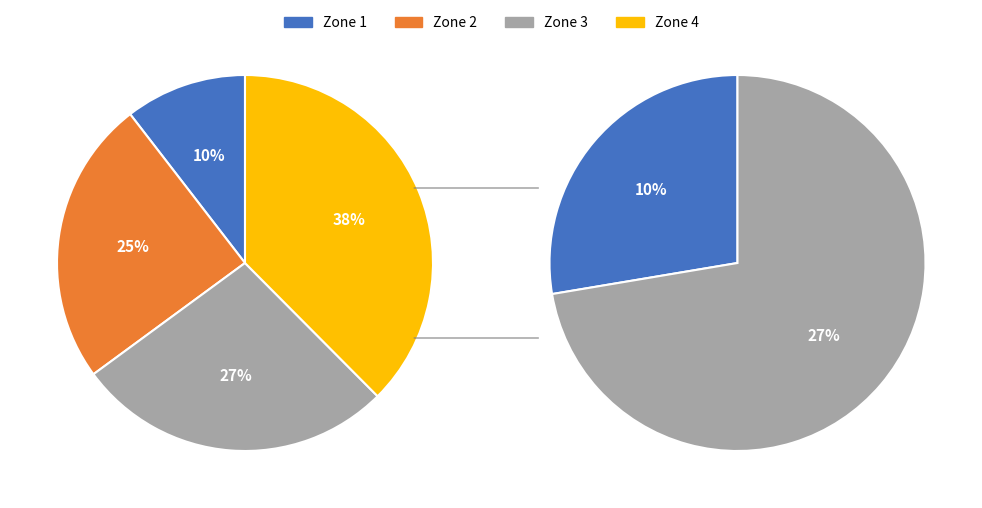

To the nearest percent, what percentage of the pie is Zone 1?

10%